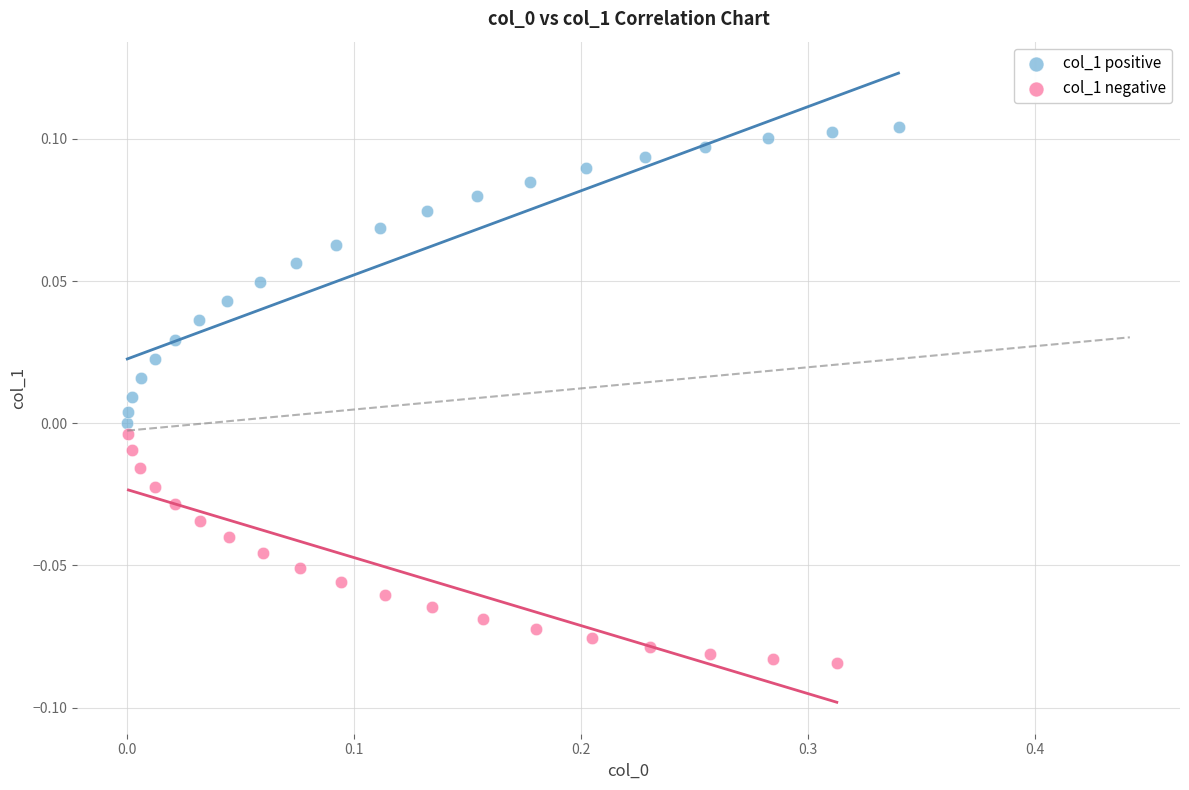

Which series contains the highest Y value?

col_1 positive